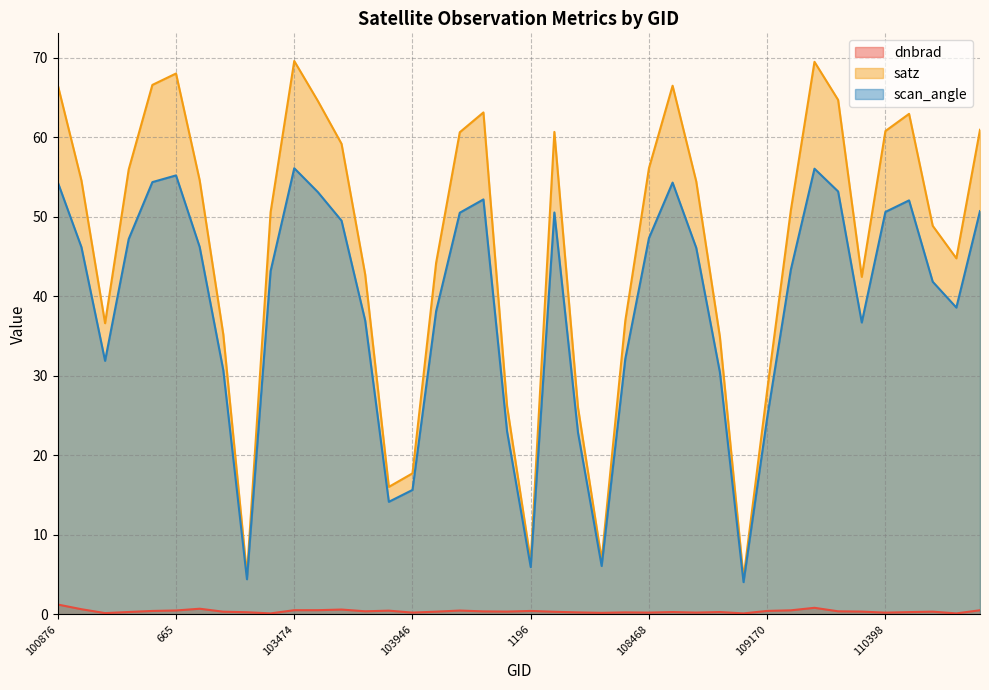

True or false: satz has more than 0 points higher than both neighbors.

True